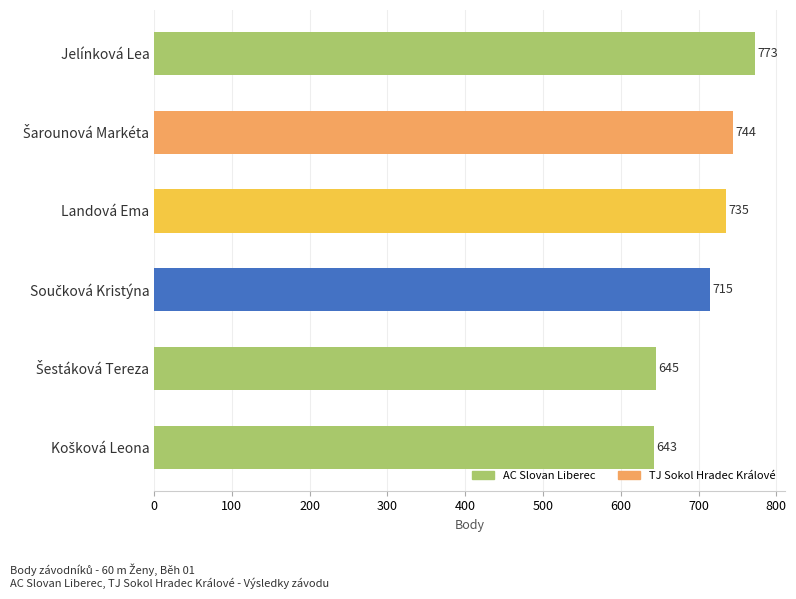

How many bars are there in total?

6